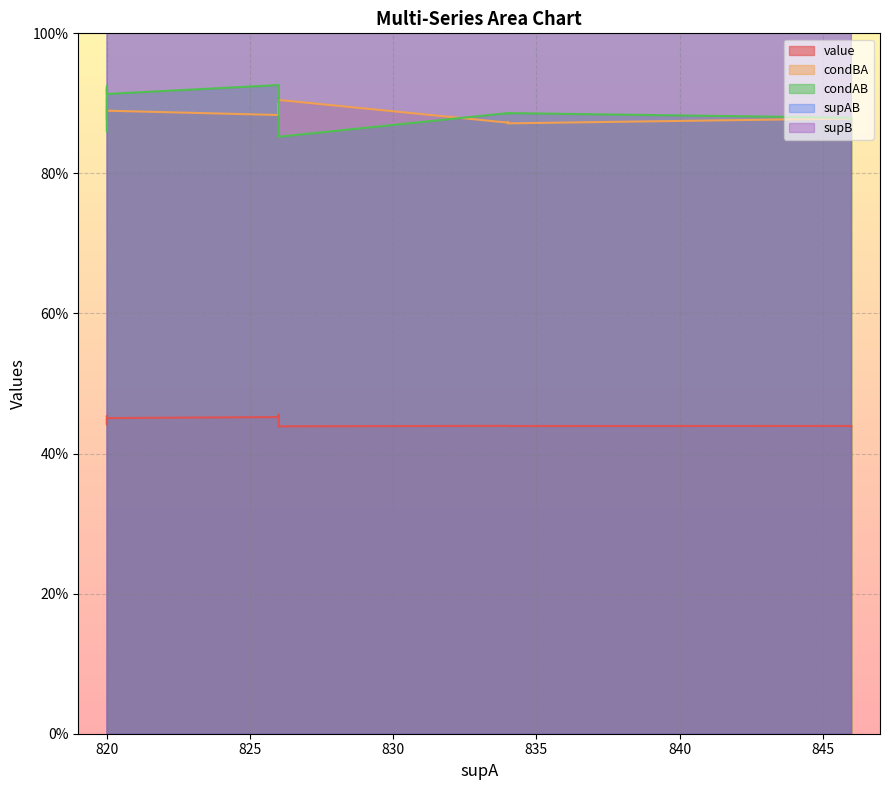

The value of condBA at 18 is 1.5. True or false?

False